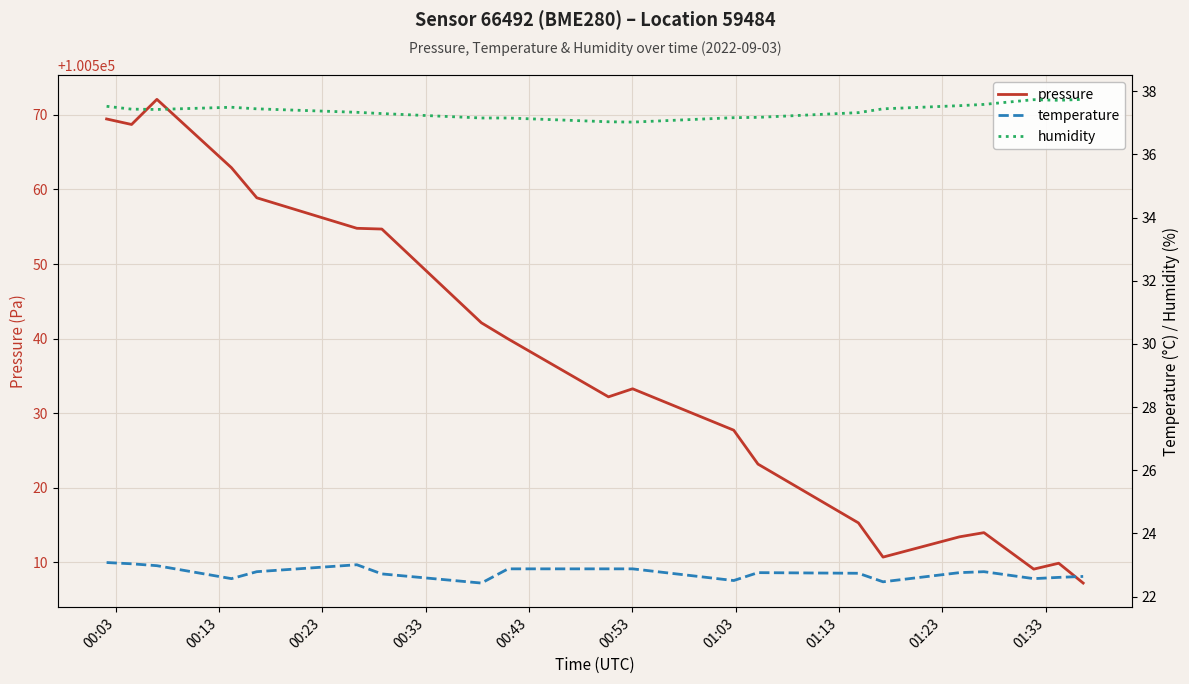

What is the maximum value shown in the chart?

100572.1